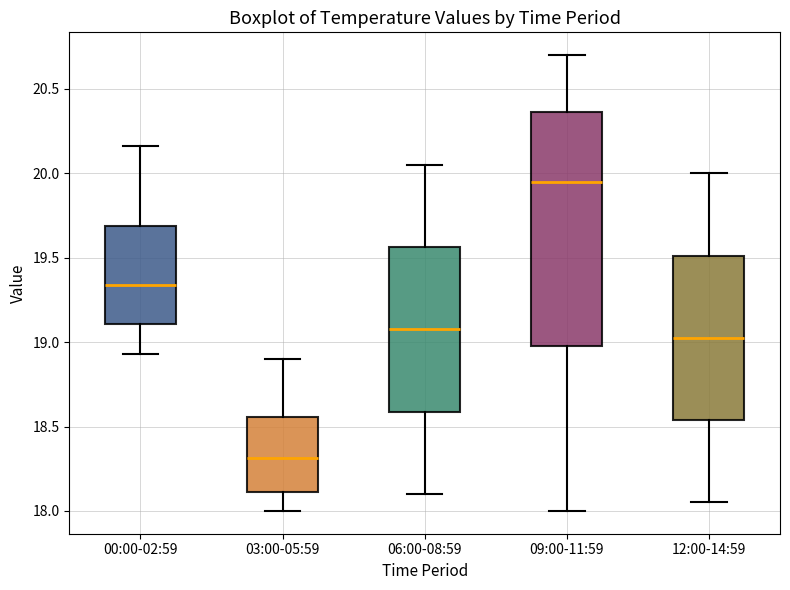

Reading left to right, transcribe this box plot: for each box, give where its median line is, the range the box spans, and where its two whiskers end, as read against the y-axis. The values are not printed on the chart, so give them approximately, as read against the axis.

00:00-02:59: median 19.35, box 19.10 to 19.70, whiskers 18.95 to 20.15
03:00-05:59: median 18.30, box 18.10 to 18.55, whiskers 18.00 to 18.90
06:00-08:59: median 19.10, box 18.60 to 19.55, whiskers 18.10 to 20.05
09:00-11:59: median 19.95, box 19.00 to 20.35, whiskers 18.00 to 20.70
12:00-14:59: median 19.05, box 18.55 to 19.50, whiskers 18.05 to 20.00